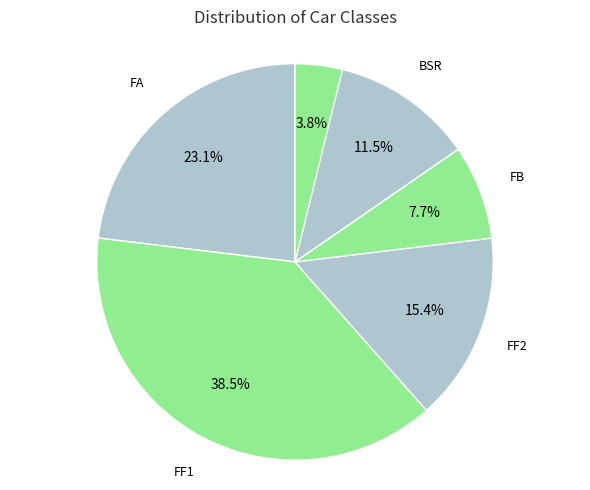

How many slices are in this pie chart?

6